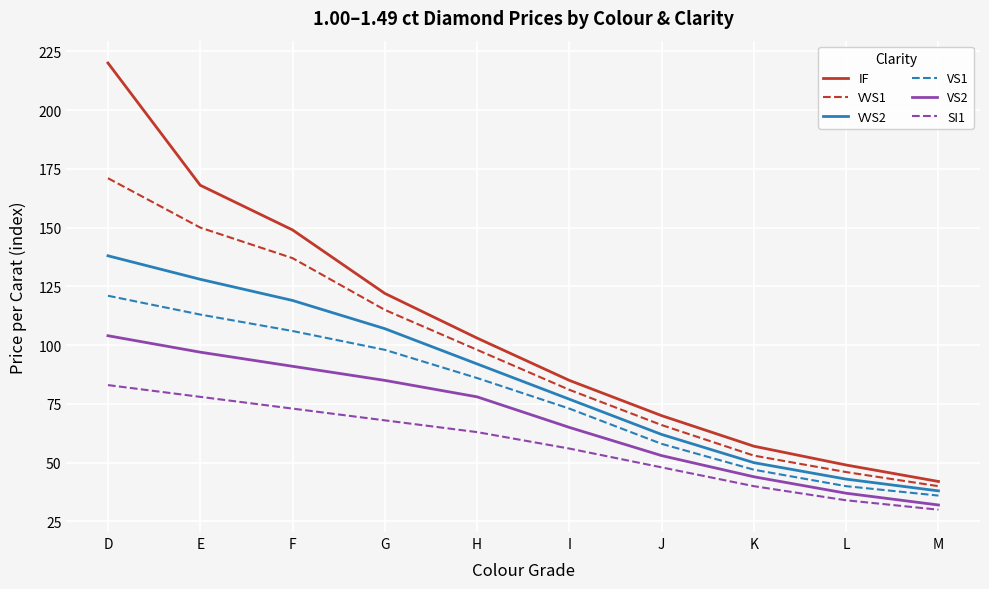

Reading left to right, what are all the values shown in this chart?

IF: D=220	E=168	F=149	G=122	H=103	I=85	J=70	K=57	L=49	M=42
VVS1: D=171	E=150	F=137	G=115	H=98	I=81	J=66	K=53	L=46	M=40
VVS2: D=138	E=128	F=119	G=107	H=92	I=77	J=62	K=50	L=43	M=38
VS1: D=121	E=113	F=106	G=98	H=86	I=73	J=58	K=47	L=40	M=36
VS2: D=104	E=97	F=91	G=85	H=78	I=65	J=53	K=44	L=37	M=32
SI1: D=83	E=78	F=73	G=68	H=63	I=56	J=48	K=40	L=34	M=30